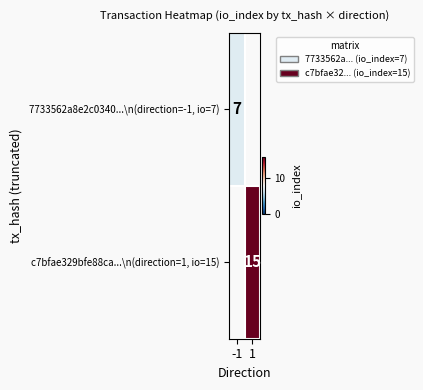

What is the maximum value shown in the chart?

15